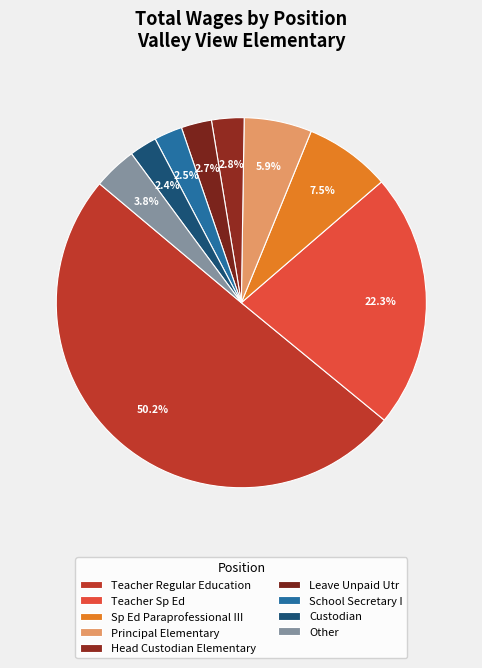

What percentage is the Custodian slice, to the nearest percent?

2%